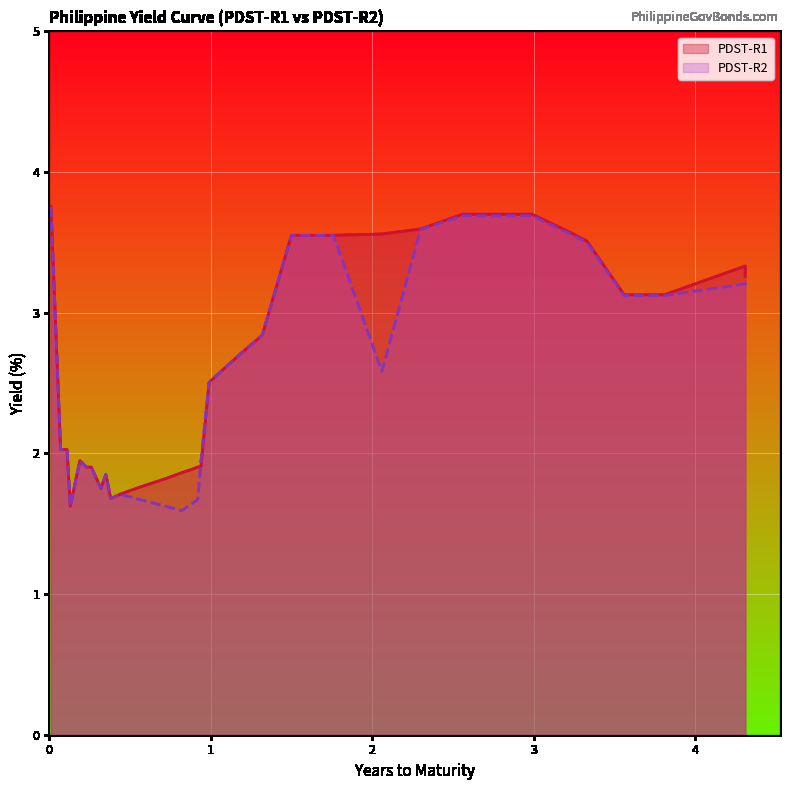

True or false: PDST-R2 has more than 1 interior local peaks.

True